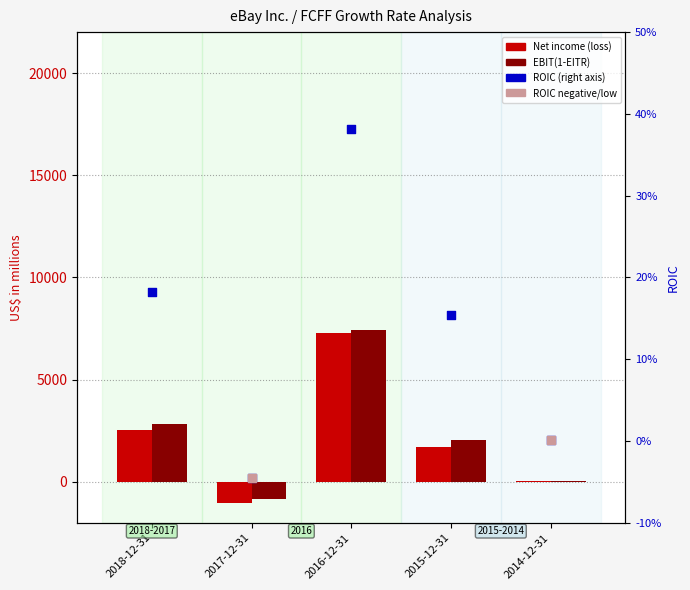

At how many categories does at least one series exceed 1076?

3